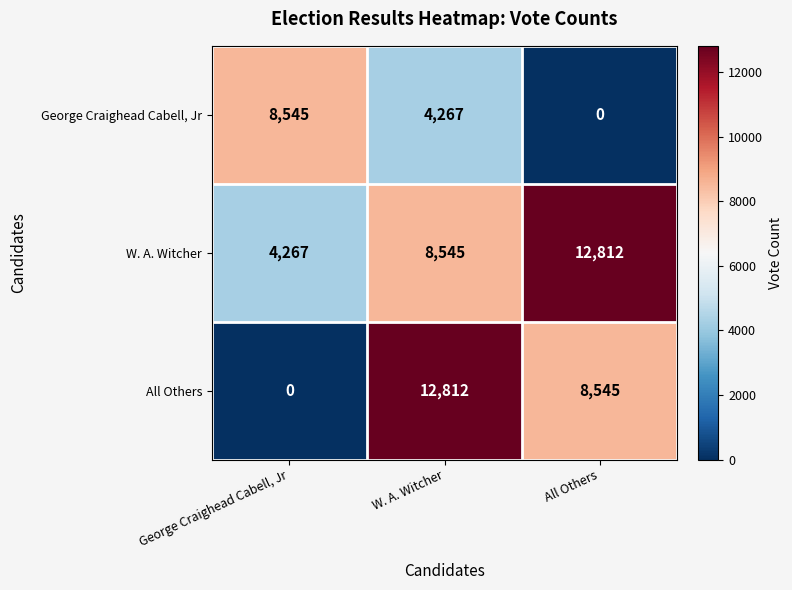

What is the approximate value of George Craighead Cabell, Jr at W. A. Witcher, to the nearest 50?

4250